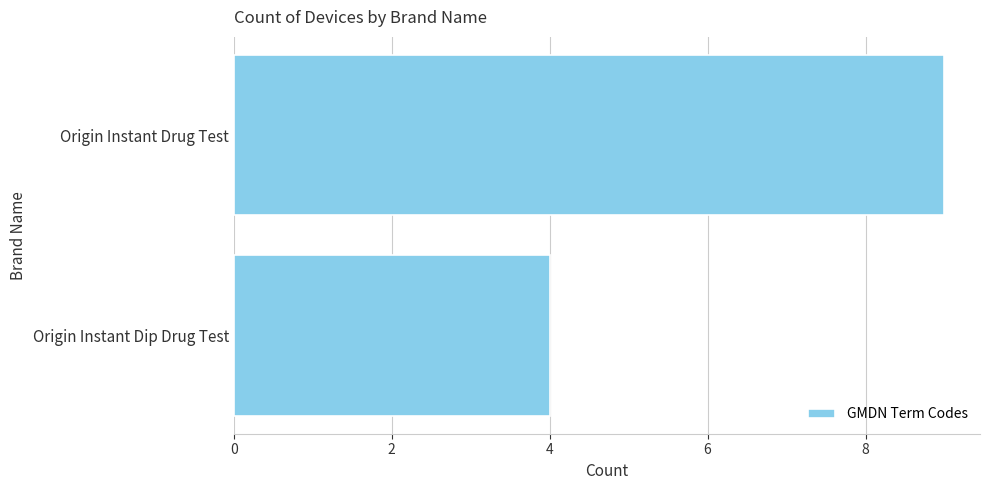

What is the smallest value displayed?

4